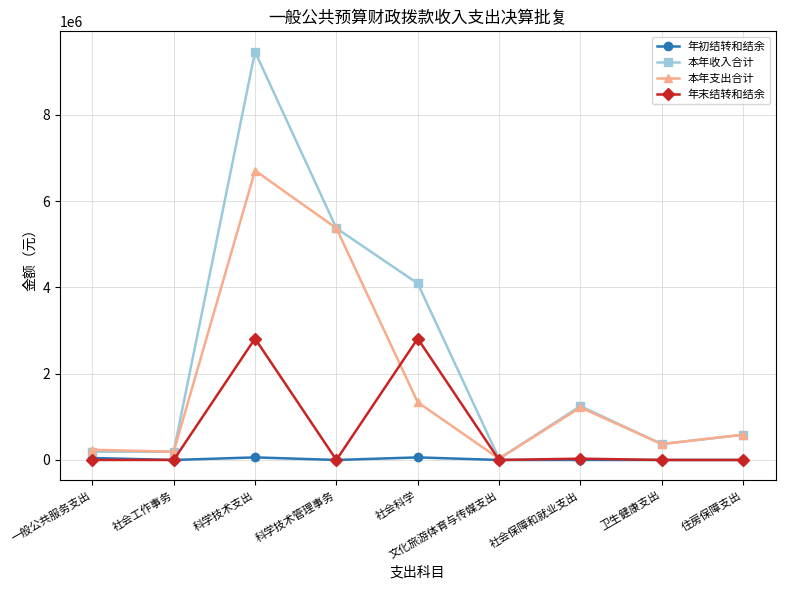

What is the highest value of the 本年收入合计 series?

9466392.9